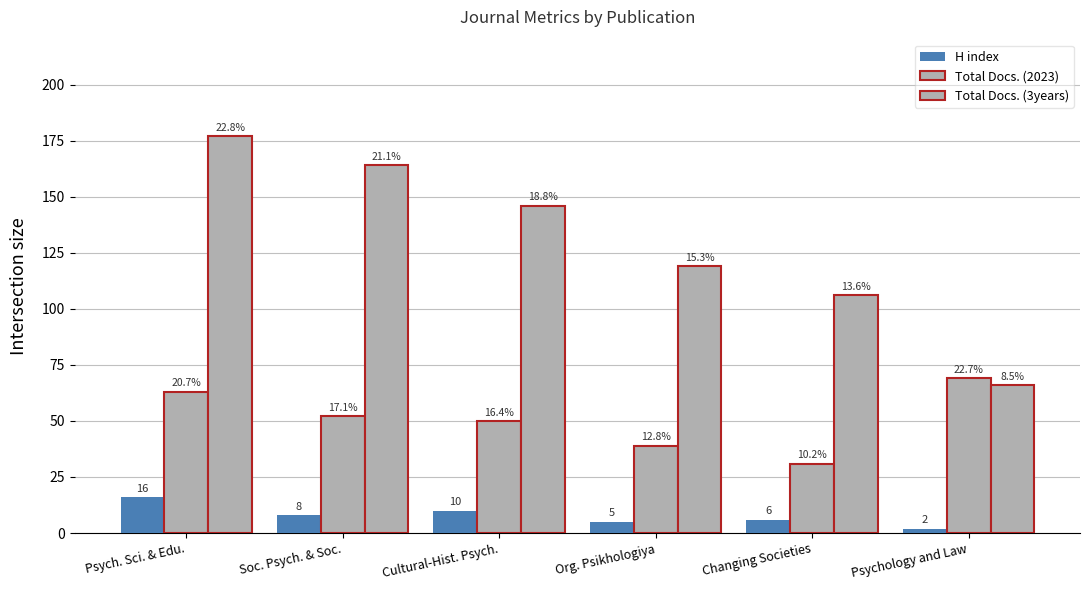

True or false: Total Docs. (3years) has a value of 41 at Cultural-Hist. Psych..

False